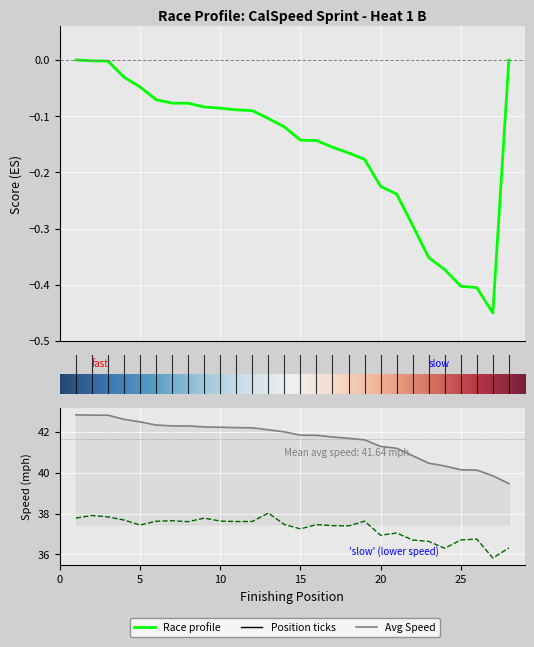

How many distinct data groups are displayed?

3